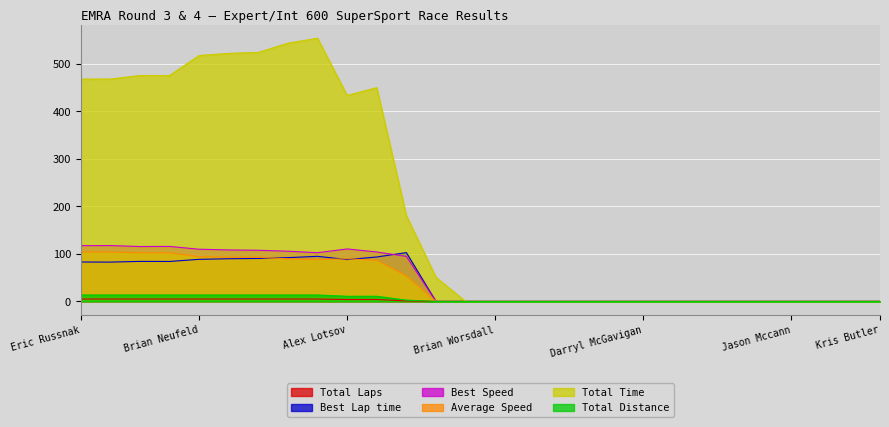

Which series has the largest total across all categories?

Total Time